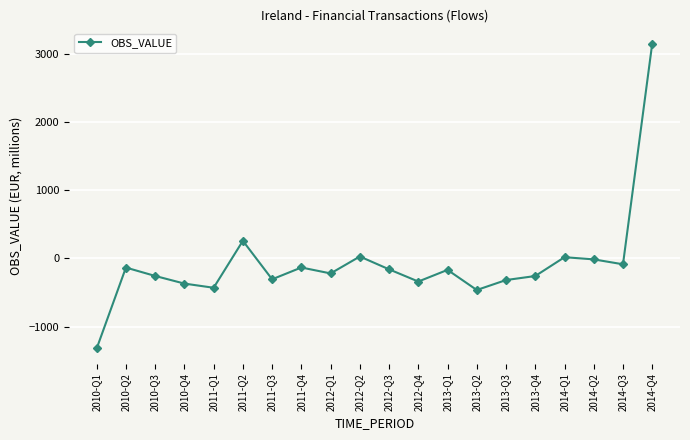

What is the approximate value at 2013-Q1, to the nearest 100?

-200